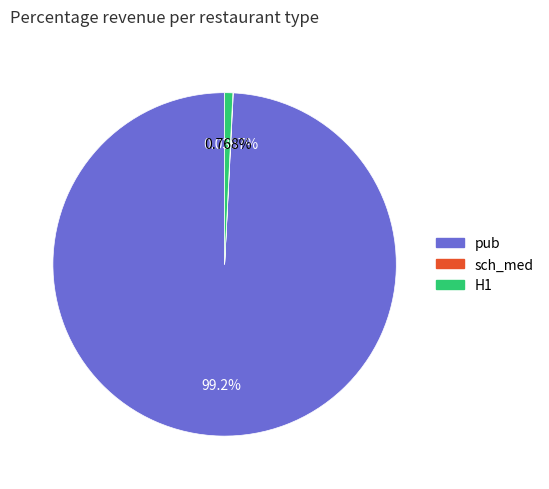

Is it true that H1 is 1% of the pie?

True